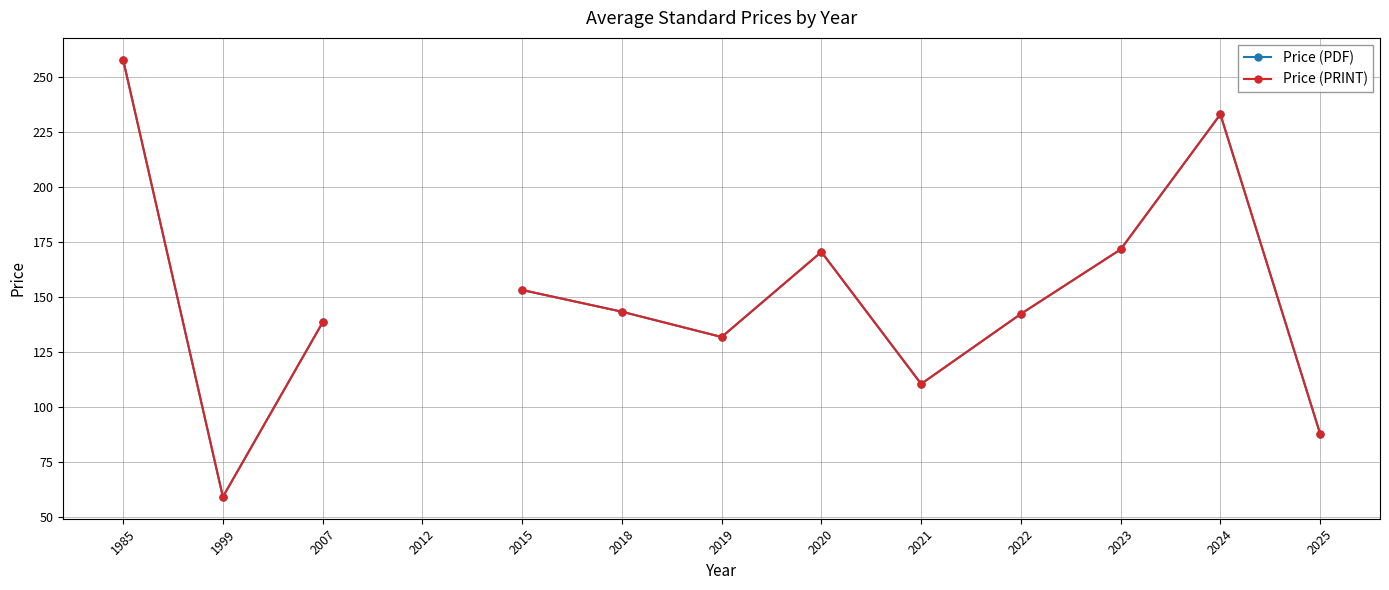

True or false: Price (PDF) and Price (PRINT) cross at least once.

False